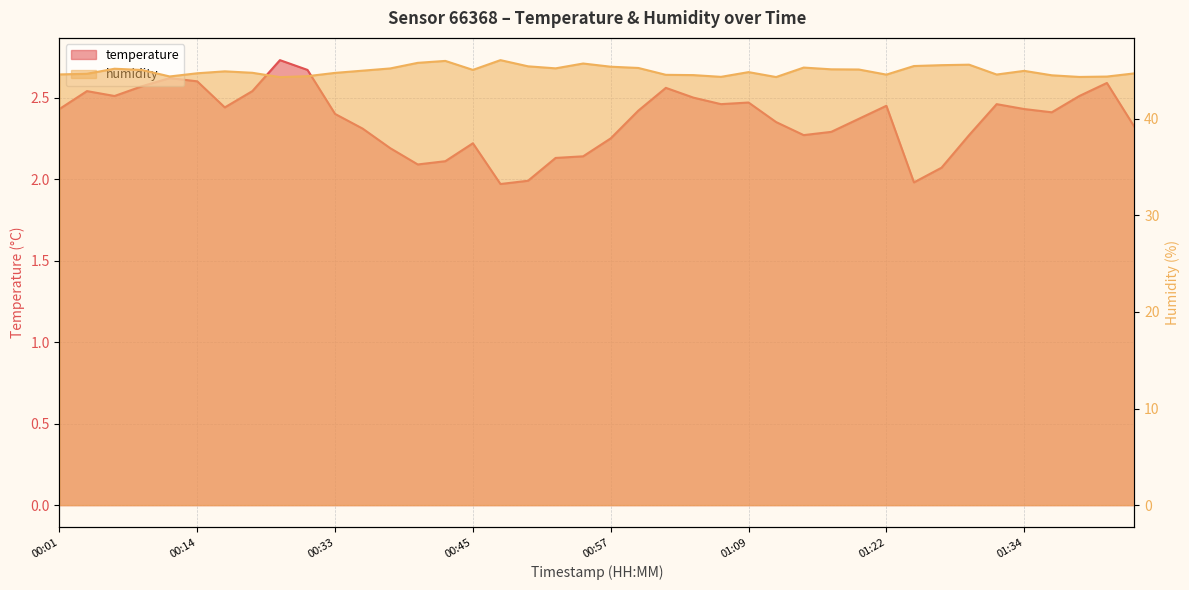

How many series are shown in this chart?

2